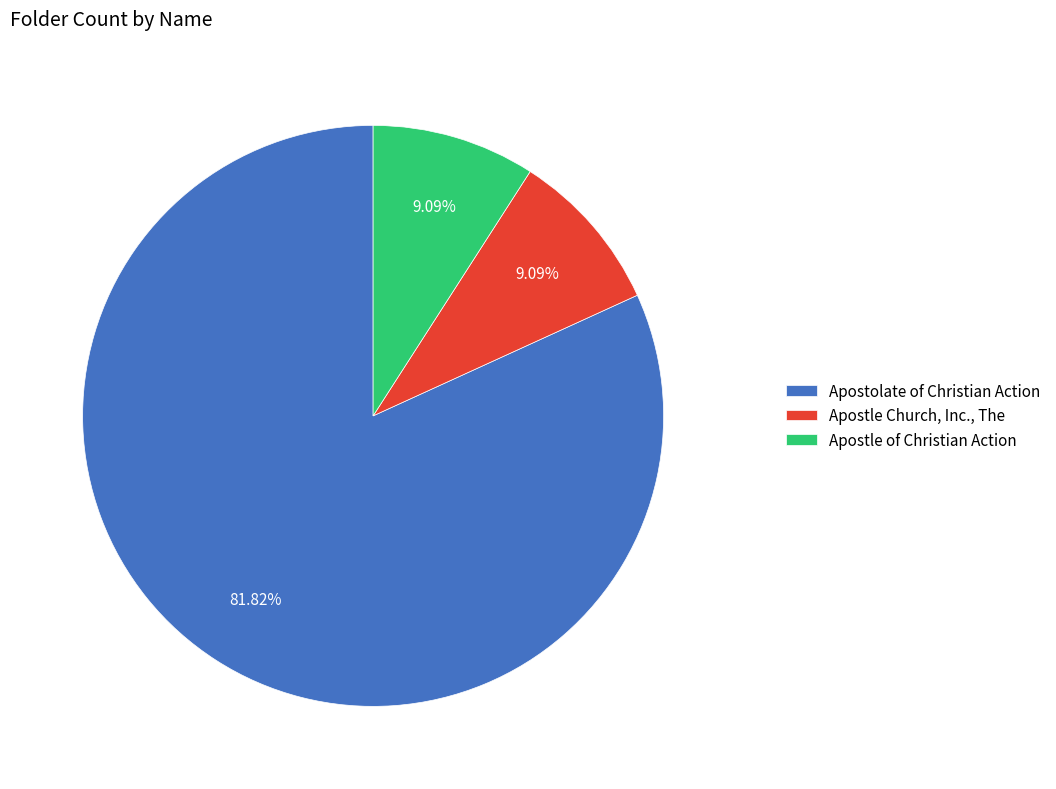

Do Apostle of Christian Action and Apostolate of Christian Action together represent more than half of the pie?

Yes